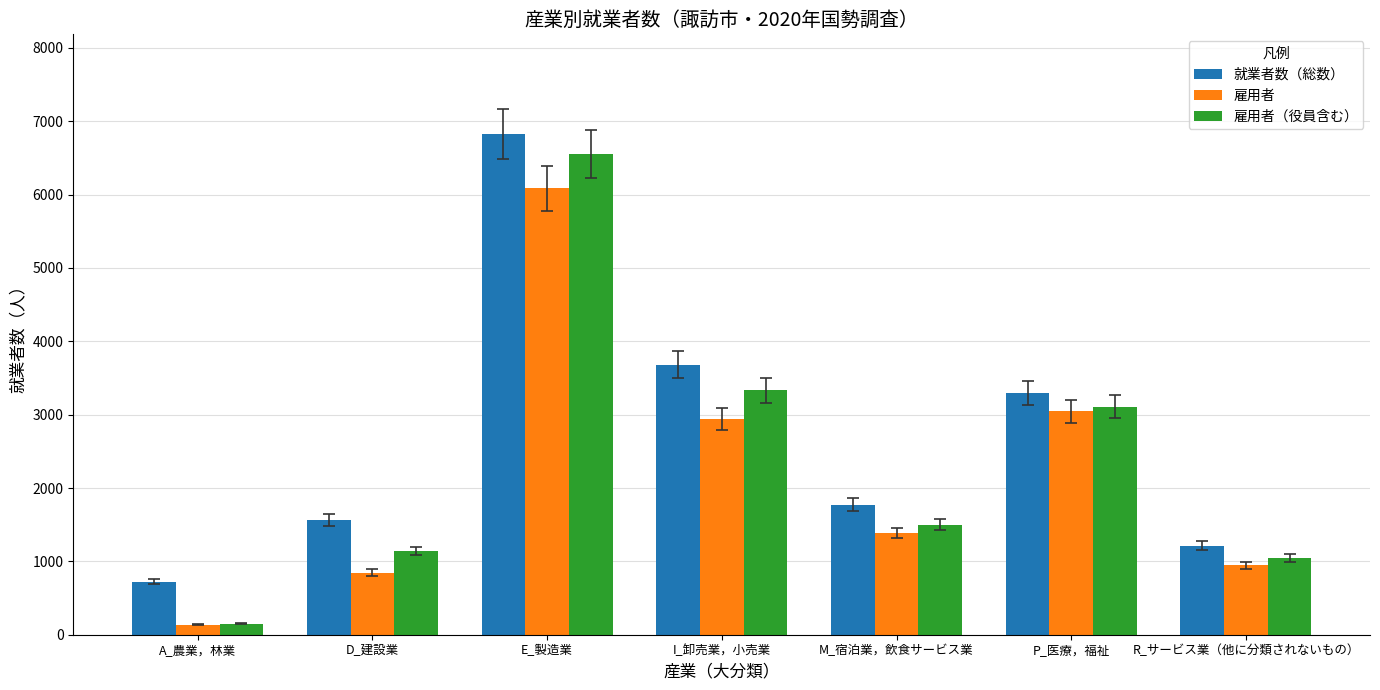

Reading left to right, transcribe all the data shown in this chart.

就業者数（総数）: A_農業，林業=724	D_建設業=1561	E_製造業=6821	I_卸売業，小売業=3678	M_宿泊業，飲食サービス業=1769	P_医療，福祉=3295	R_サービス業（他に分類されないもの）=1214
雇用者: A_農業，林業=135	D_建設業=848	E_製造業=6086	I_卸売業，小売業=2942	M_宿泊業，飲食サービス業=1391	P_医療，福祉=3044	R_サービス業（他に分類されないもの）=944
雇用者（役員含む）: A_農業，林業=152	D_建設業=1138	E_製造業=6551	I_卸売業，小売業=3332	M_宿泊業，飲食サービス業=1498	P_医療，福祉=3108	R_サービス業（他に分類されないもの）=1043